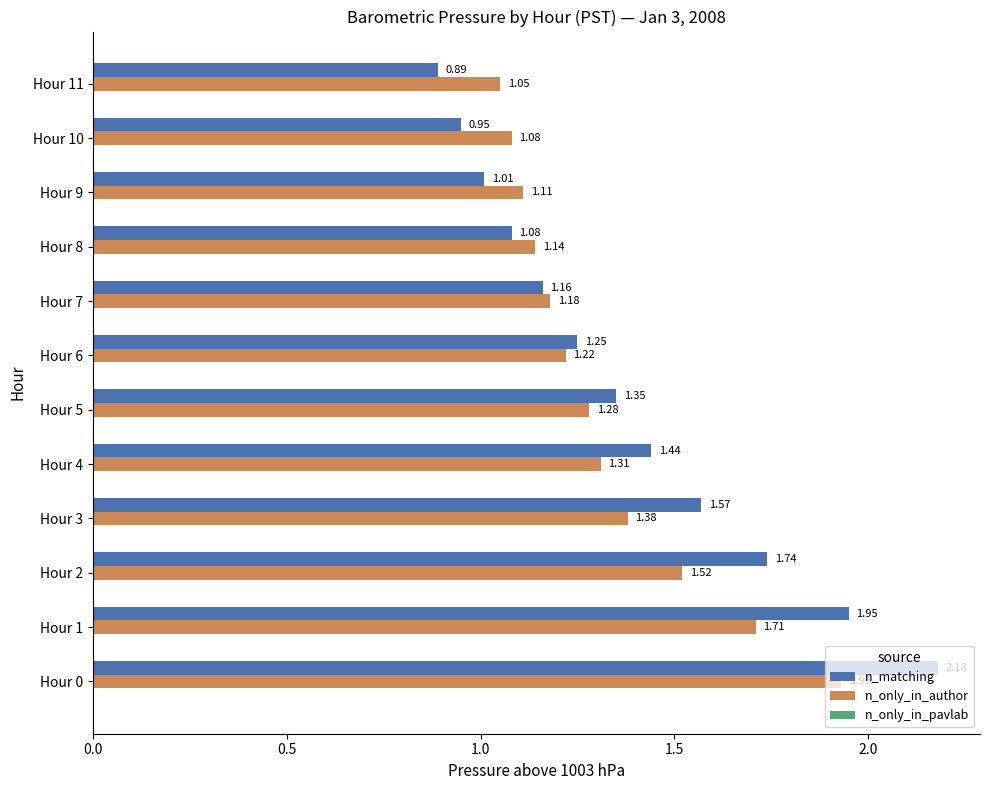

What is the difference between the second highest and minimum values in the n_only_in_author series?

0.7